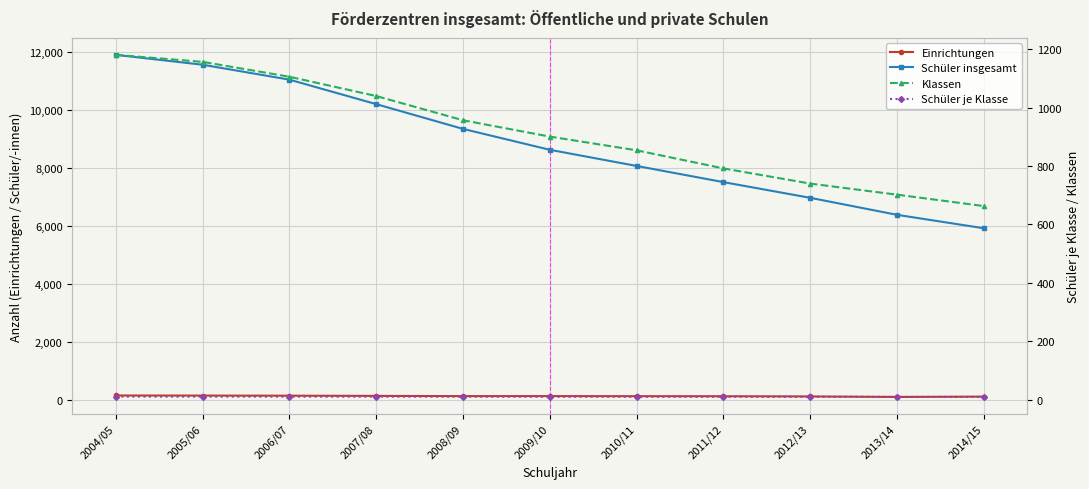

At how many categories does at least one series exceed 10065?

4